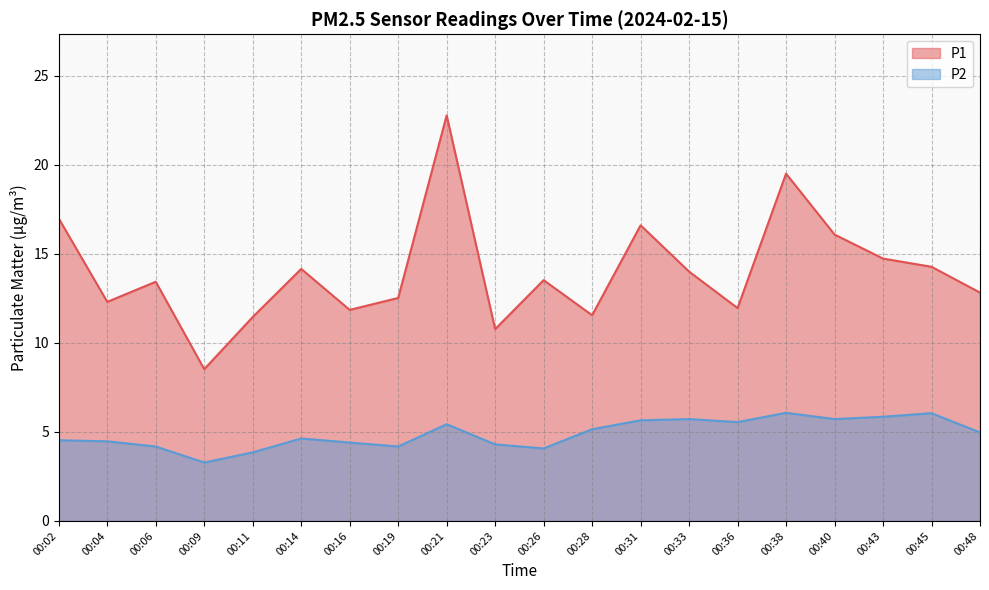

True or false: P2 and P1 cross at least once.

False